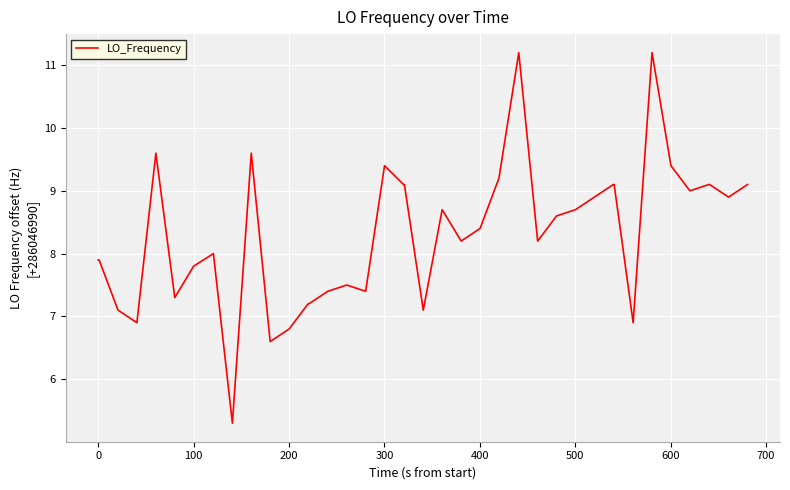

What is the greatest value displayed?

11.2